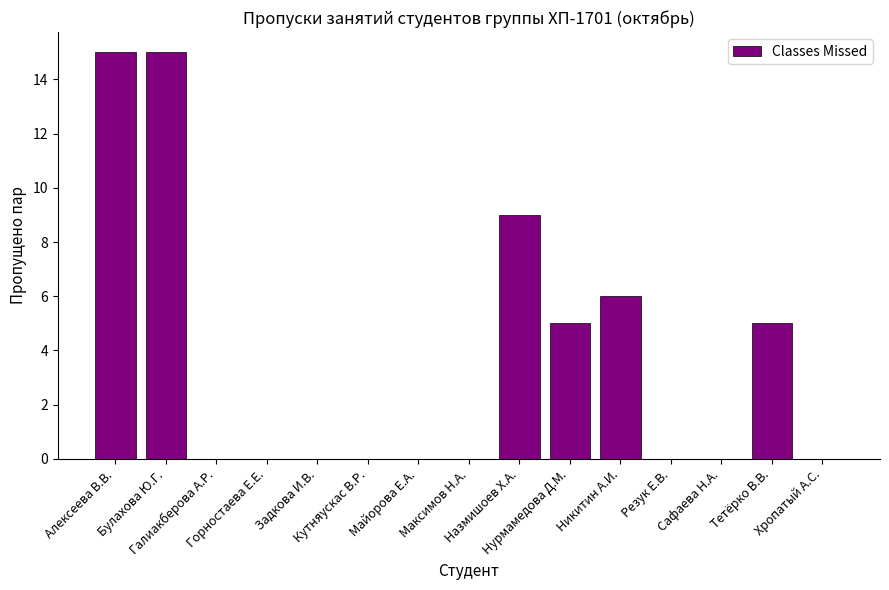

Does the chart contain stacked bars?

No